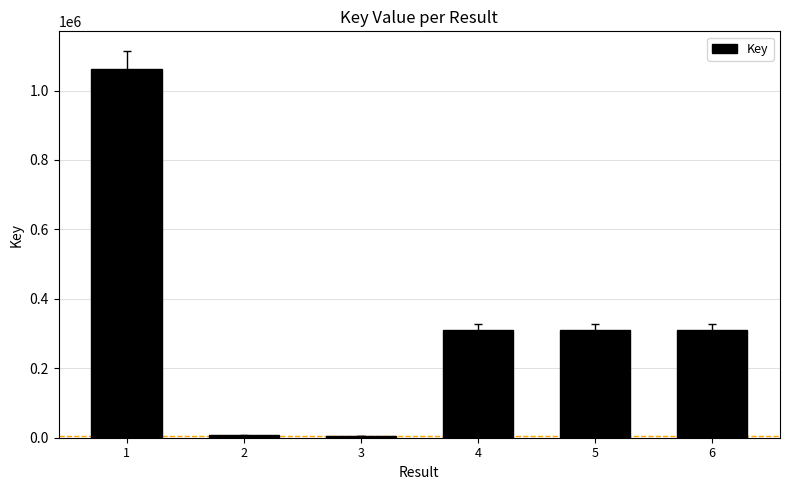

What is the difference between the maximum and minimum values?

1055708